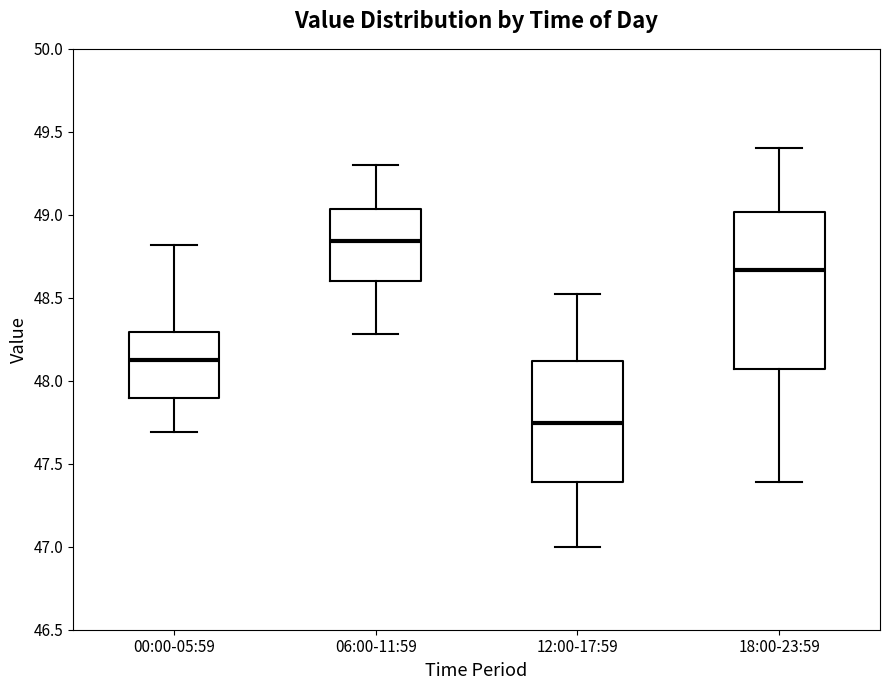

Reading left to right, transcribe this box plot: for each box, give where its median line is, the range the box spans, and where its two whiskers end, as read against the y-axis. The values are not printed on the chart, so give them approximately, as read against the axis.

00:00-05:59: median 48.15, box 47.90 to 48.30, whiskers 47.70 to 48.80
06:00-11:59: median 48.85, box 48.60 to 49.05, whiskers 48.30 to 49.30
12:00-17:59: median 47.75, box 47.40 to 48.10, whiskers 47.00 to 48.50
18:00-23:59: median 48.65, box 48.05 to 49.00, whiskers 47.40 to 49.40